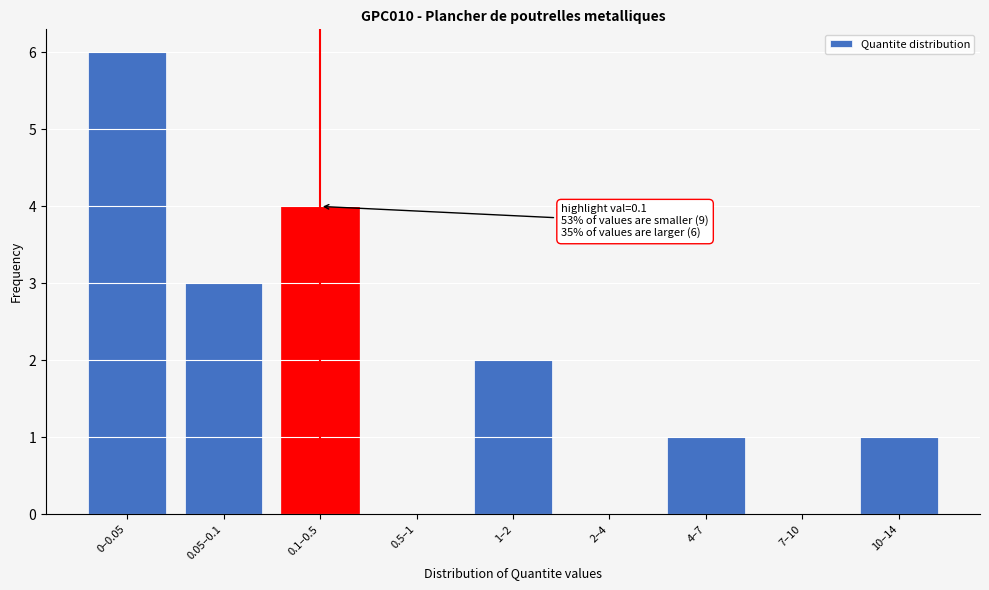

Reading left to right, transcribe all the data shown in this chart.

0–0.05=6	0.05–0.1=3	0.1–0.5=4	0.5–1=0	1–2=2	2–4=0	4–7=1	7–10=0	10–14=1